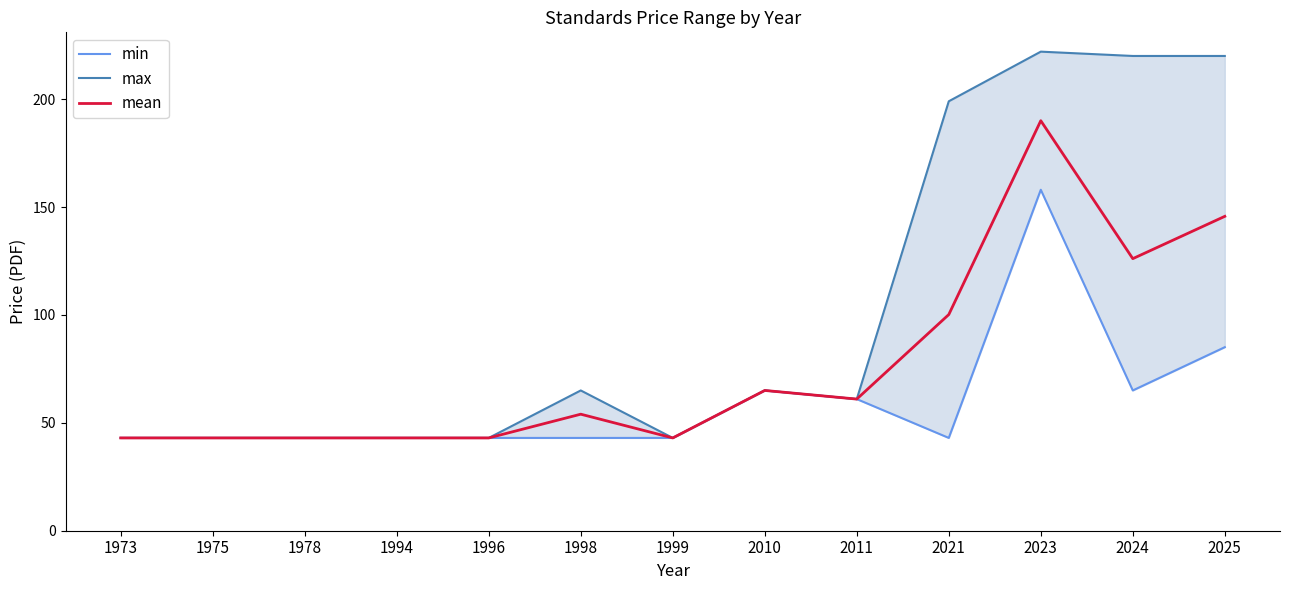

How many lines are shown in the chart?

3